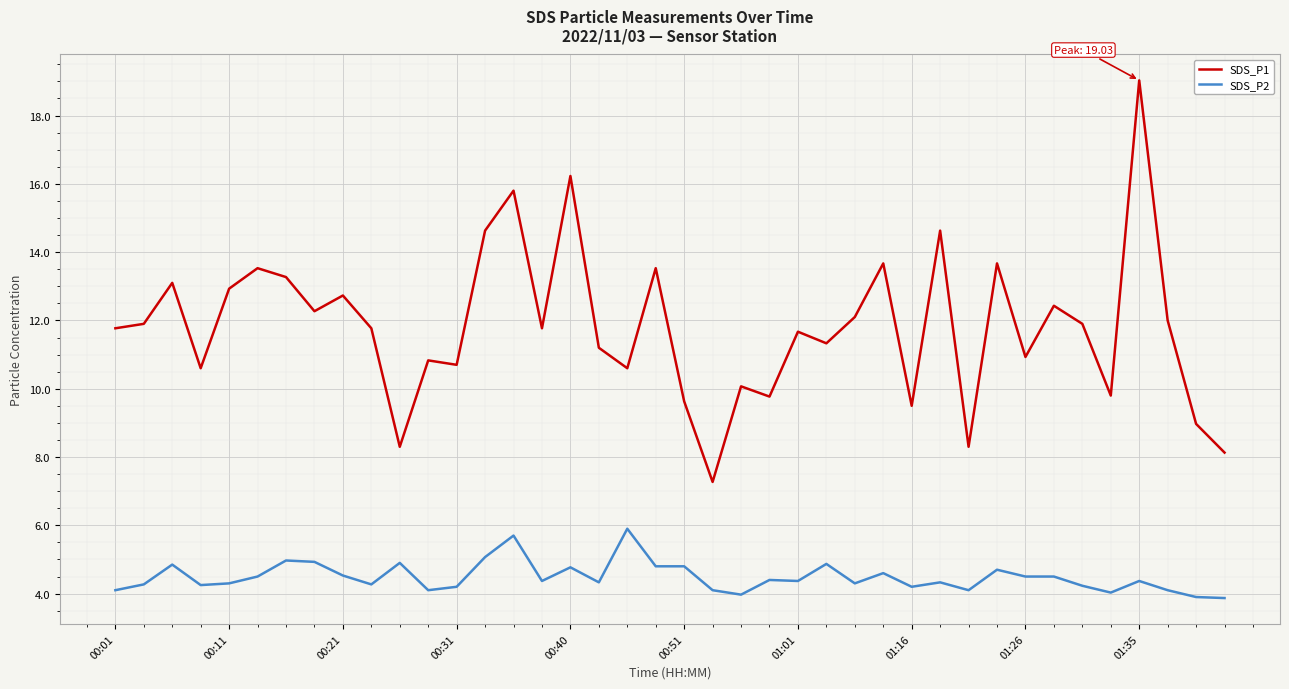

True or false: SDS_P2 and SDS_P1 intersect in this chart.

False